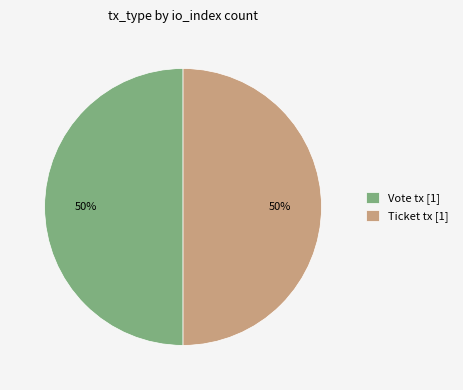

Count the number of slices in the pie.

2